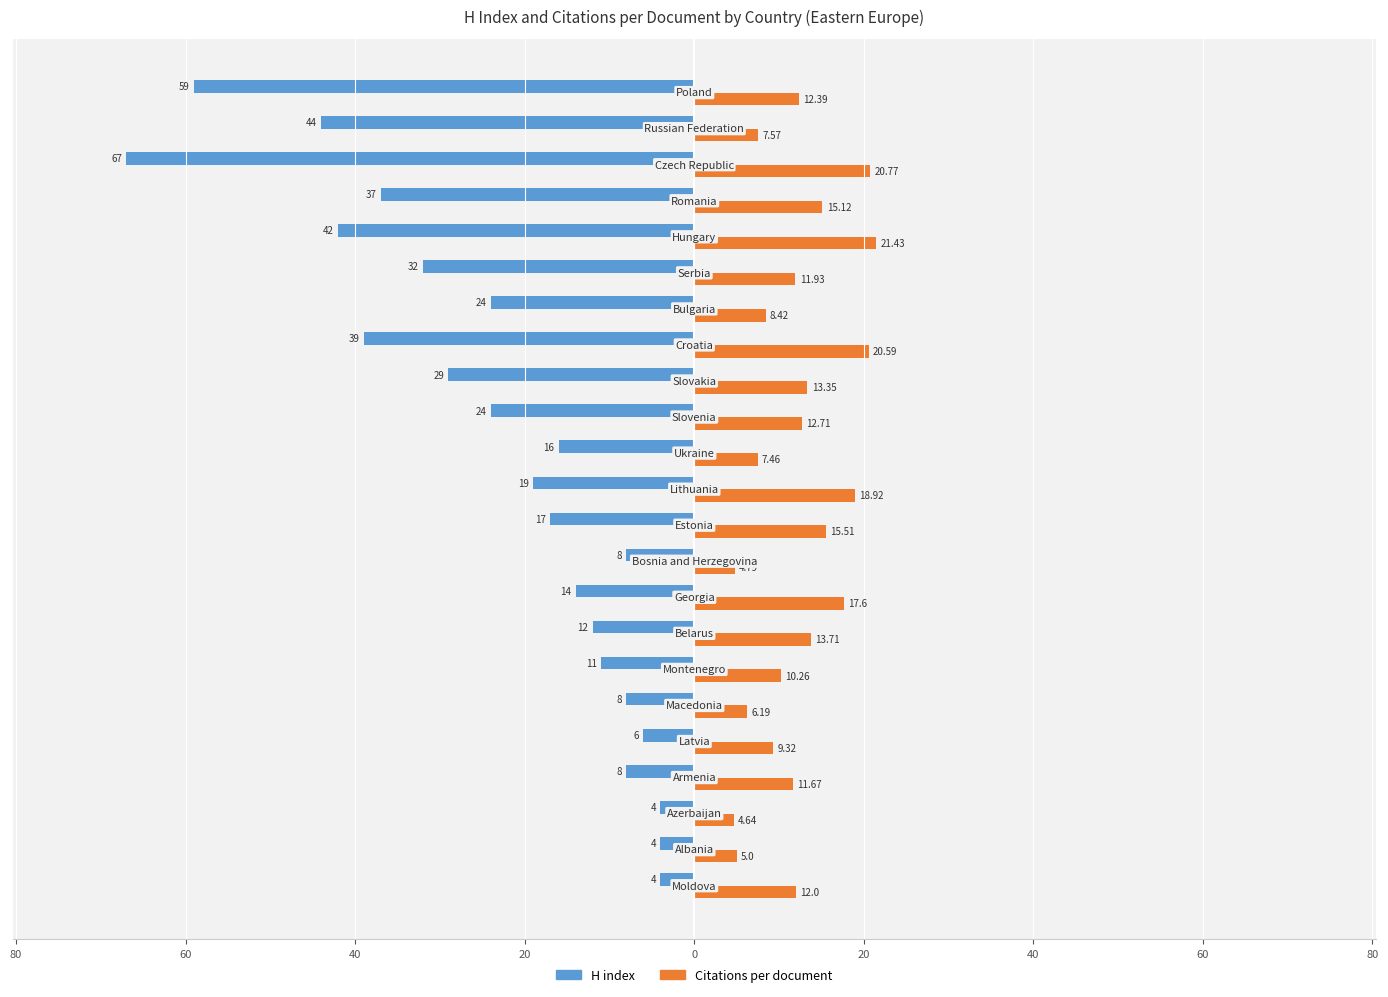

What are all the series names shown in the legend?

H index, Citations per document